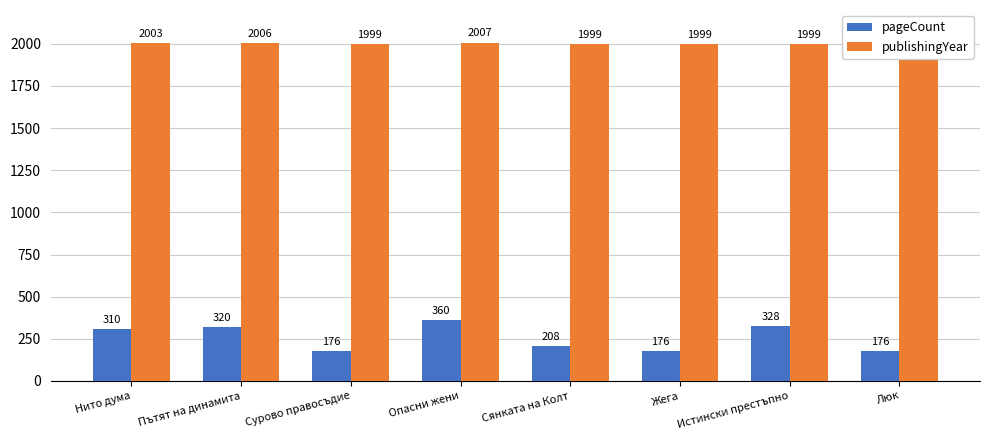

At which category is the sum across all series the highest?

Опасни жени